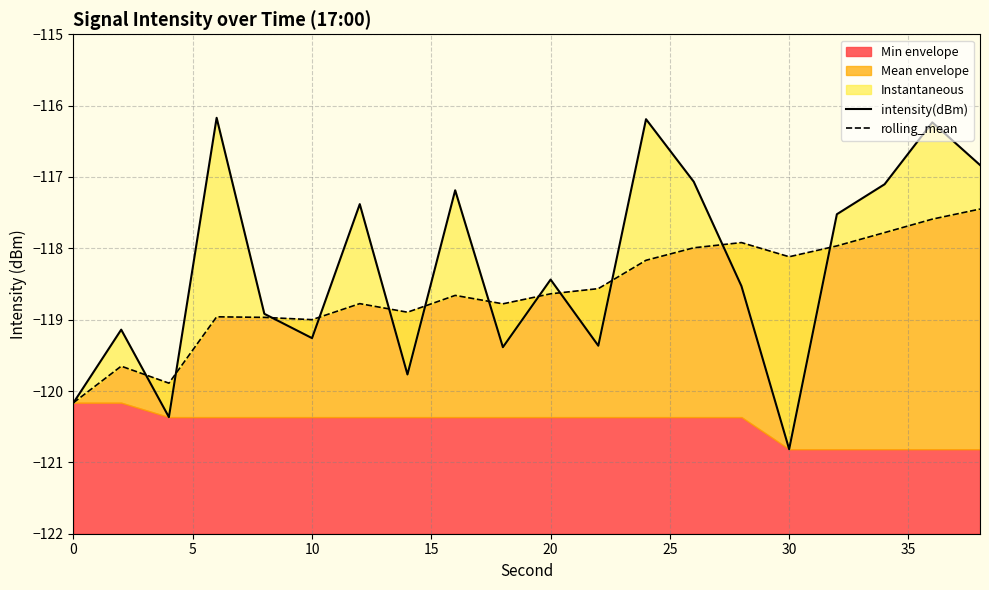

Reading right to left, what are all the values shown in this chart?

intensity(dBm): -116.8	-116.2	-117.1	-117.5	-120.8	-118.5	-117.1	-116.2	-119.4	-118.4	-119.4	-117.2	-119.8	-117.4	-119.3	-118.9	-116.2	-120.4	-119.1	-120.2
rolling_mean: -117.4	-117.6	-117.8	-118.0	-118.1	-117.9	-118.0	-118.2	-118.6	-118.6	-118.8	-118.7	-118.9	-118.8	-119.0	-119.0	-119.0	-119.9	-119.7	-120.2